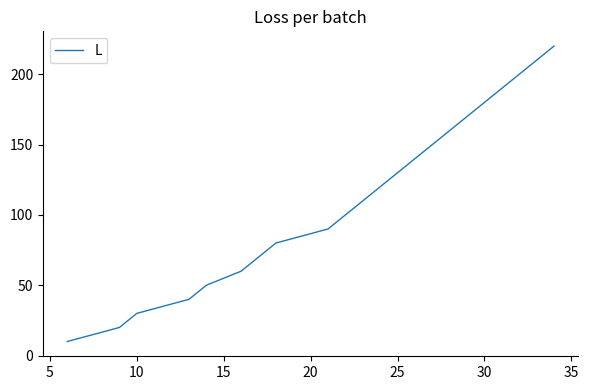

What is the difference between the maximum and minimum values?

210